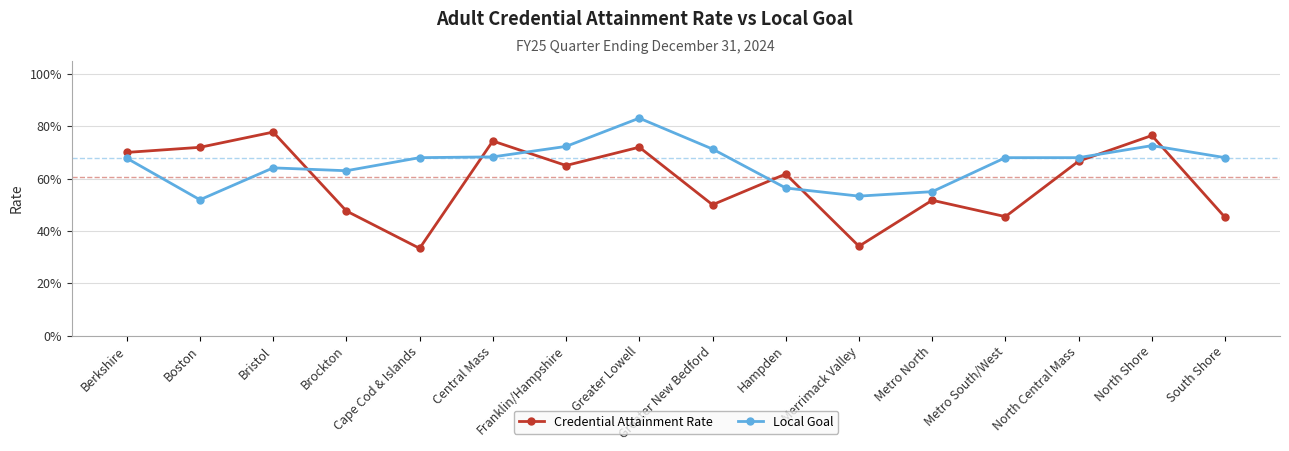

After their last crossing, which series has the higher values: Credential Attainment Rate or Local Goal?

Local Goal